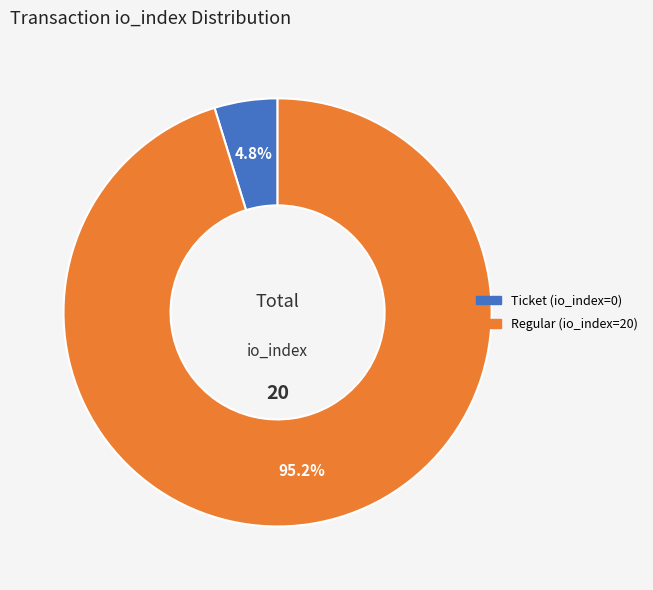

Rank the categories by value from lowest to highest.

Ticket (io_index=0), Regular (io_index=20)